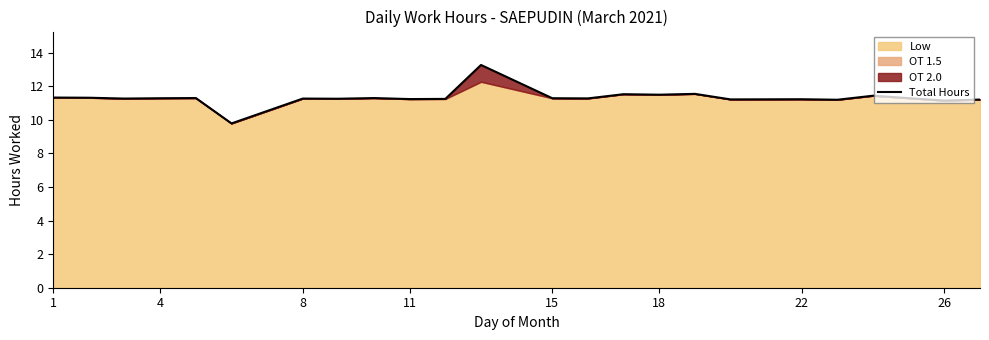

What is the highest value of the Total Hours series?

13.3